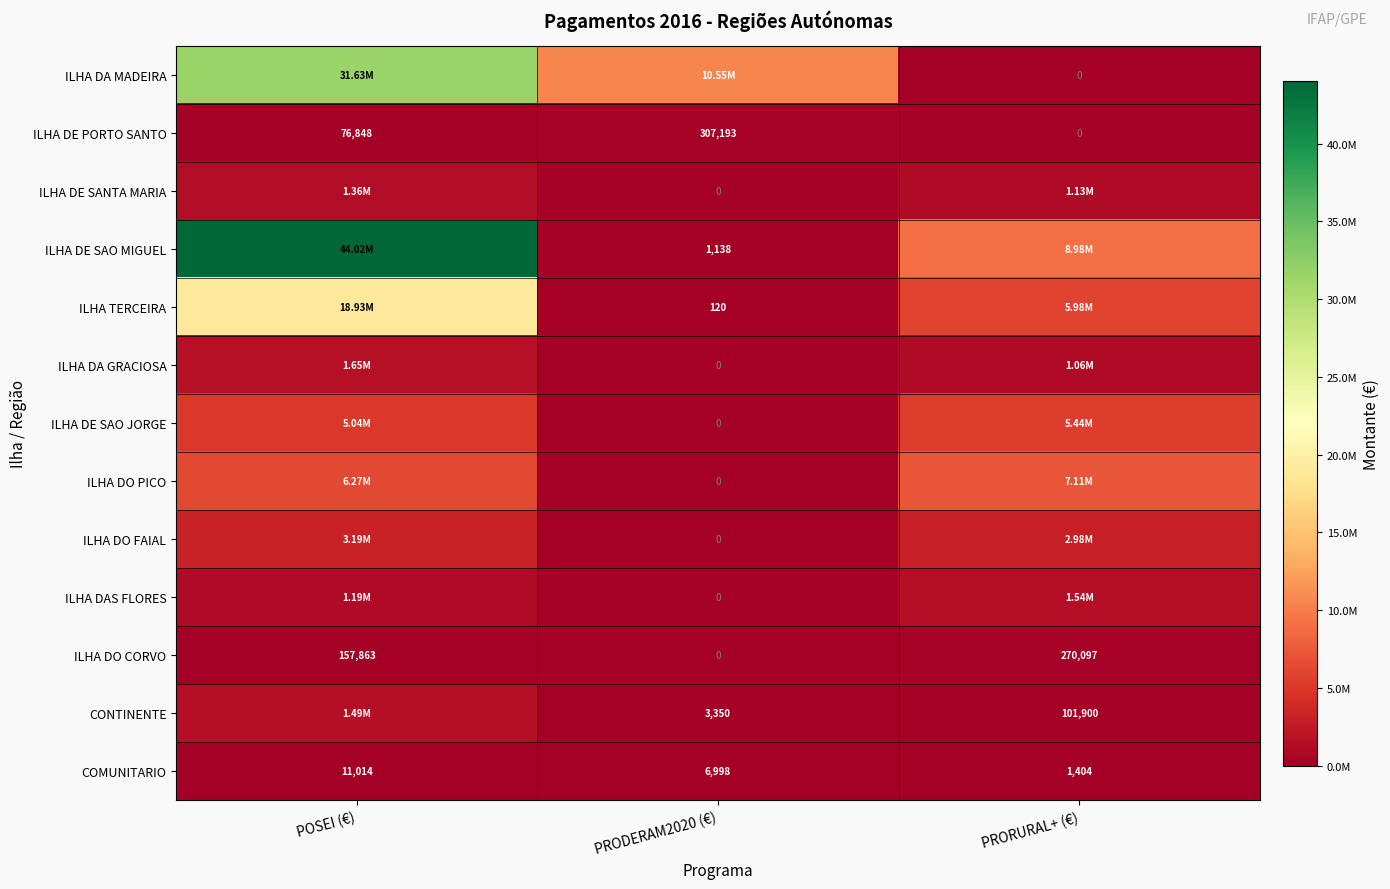

What is the spread (max minus min) of values at PRORURAL+ (€)?

8983256.0